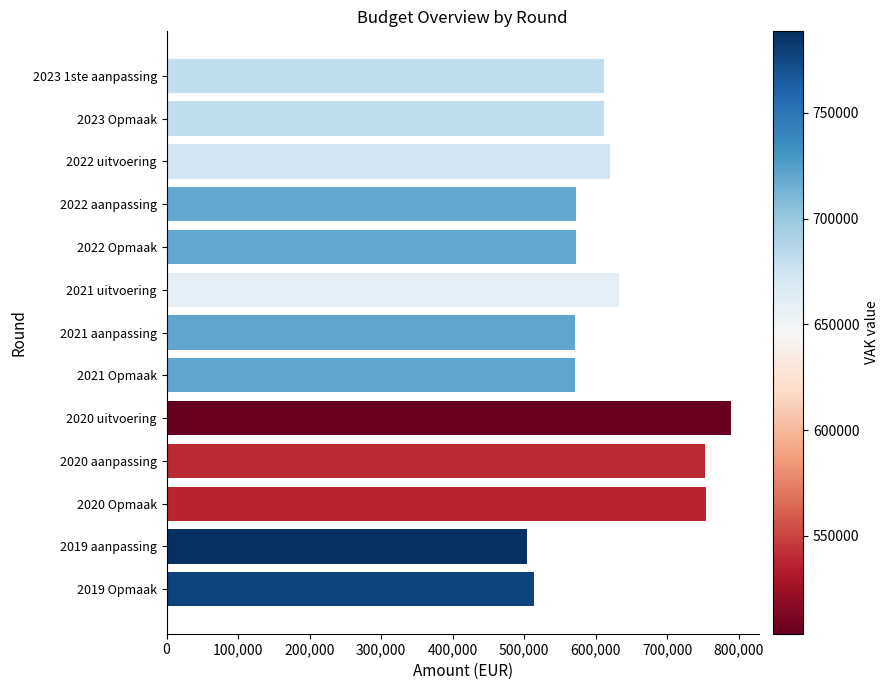

What is the value of the 10th bar from the top?

752490